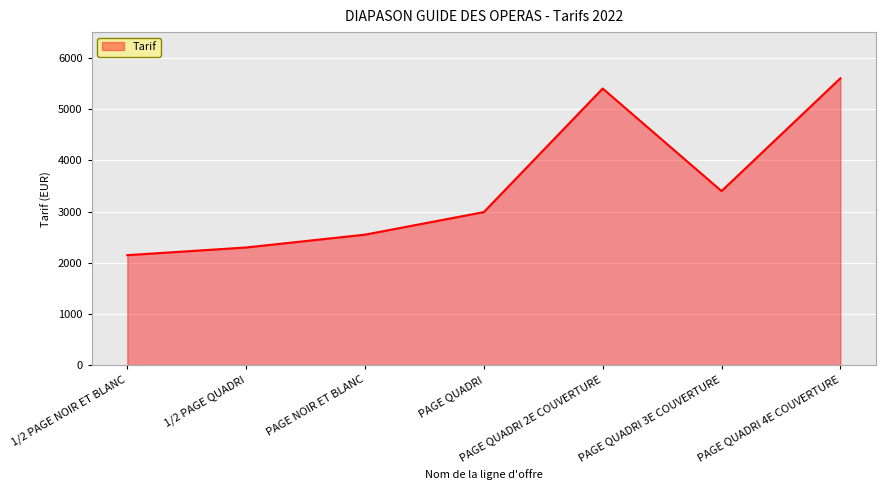

Rank the categories by value from highest to lowest.

PAGE QUADRI 4E COUVERTURE, PAGE QUADRI 2E COUVERTURE, PAGE QUADRI 3E COUVERTURE, PAGE QUADRI, PAGE NOIR ET BLANC, 1/2 PAGE QUADRI, 1/2 PAGE NOIR ET BLANC